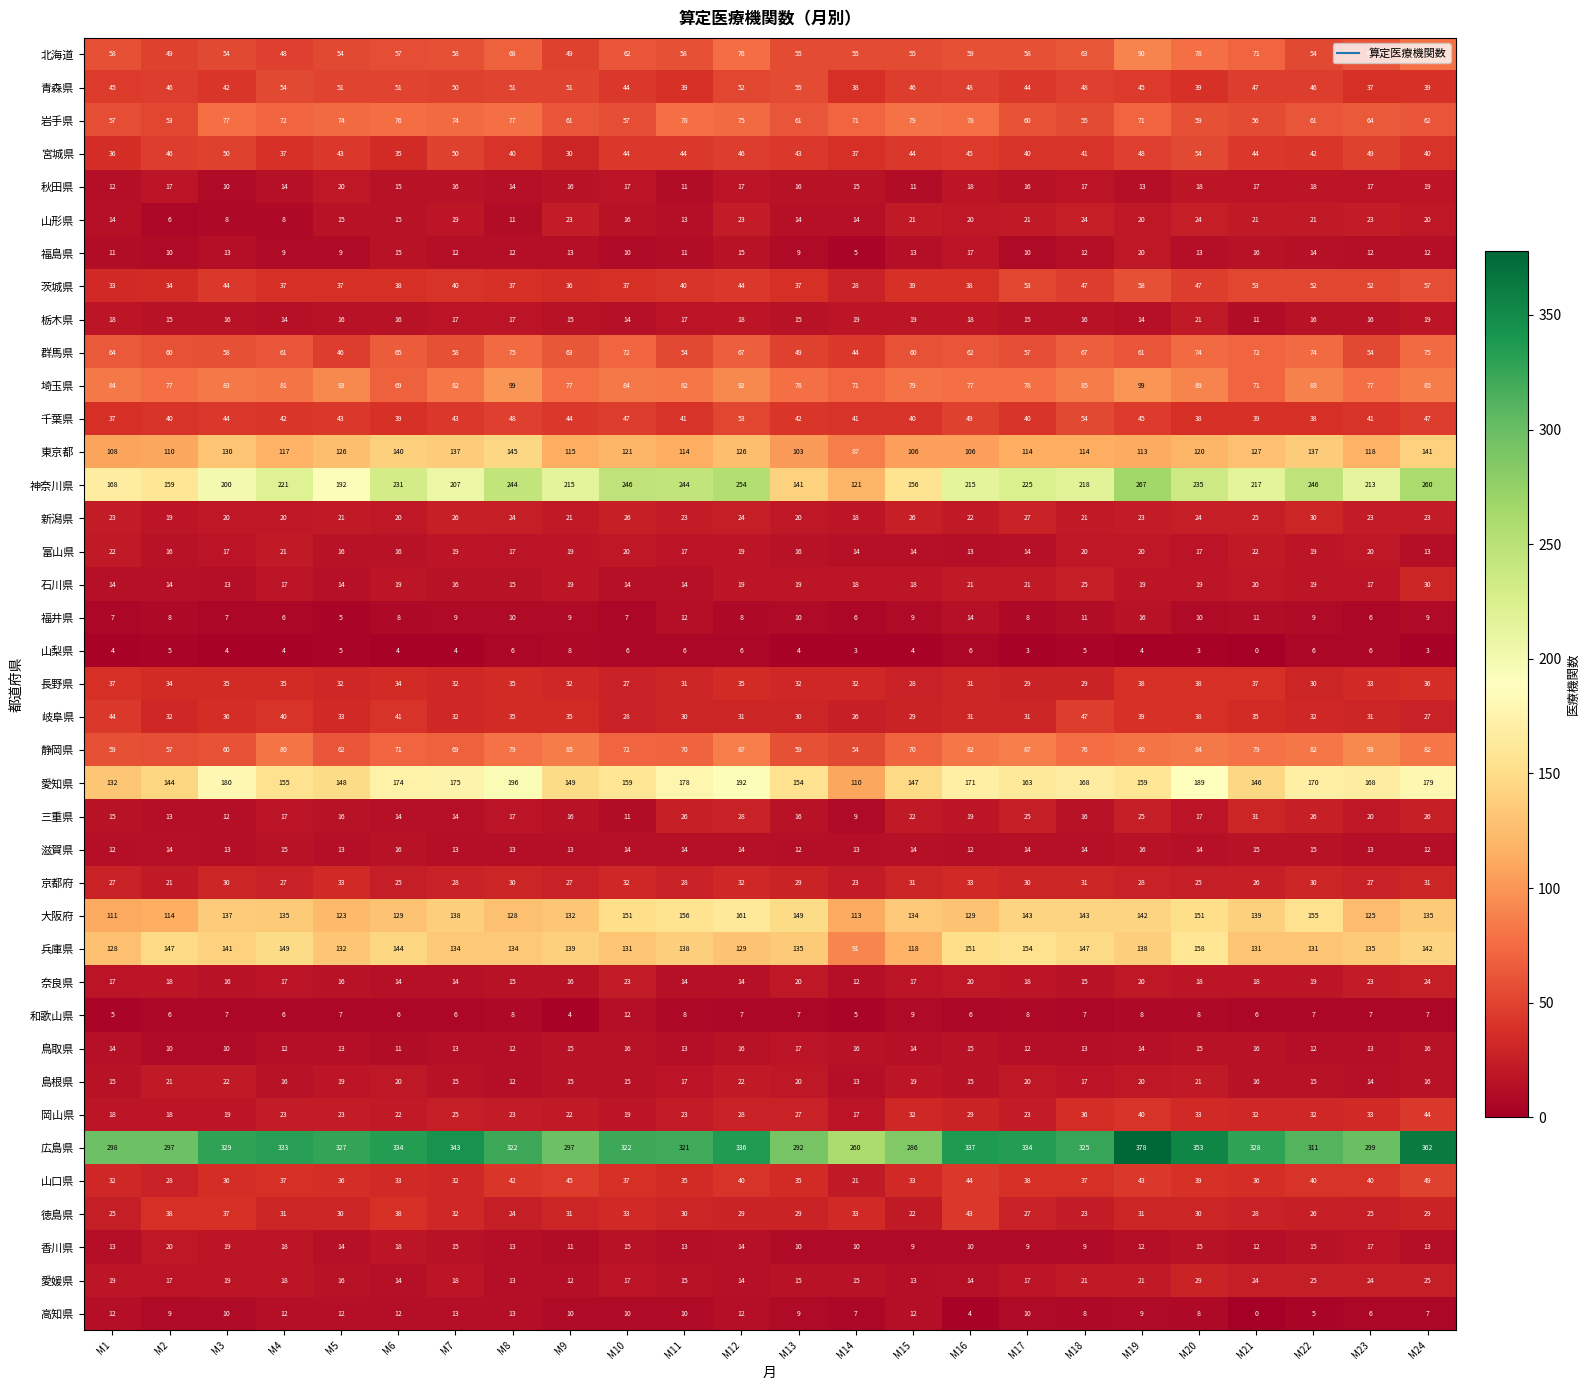

What is the difference between the maximum and minimum values in the 宮城県 series?

24